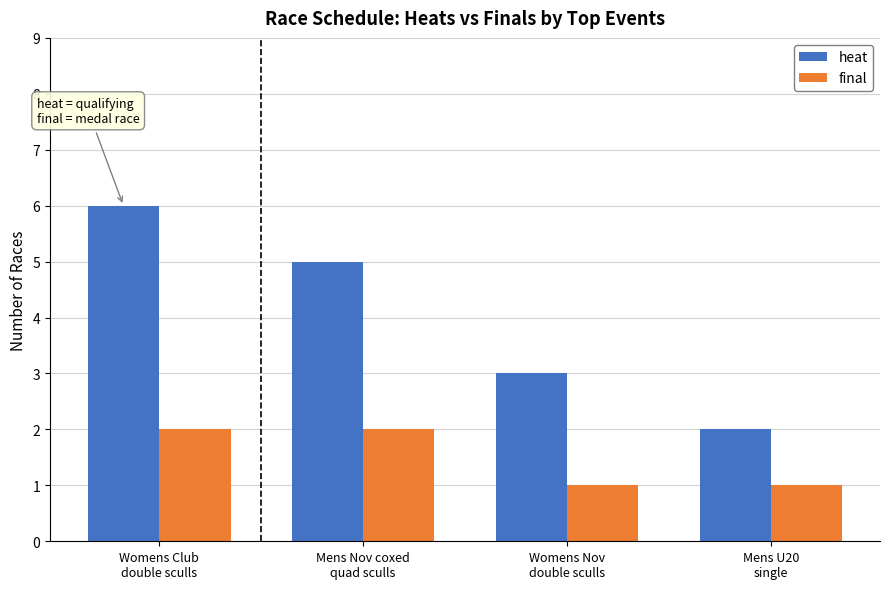

What is the greatest value displayed?

6